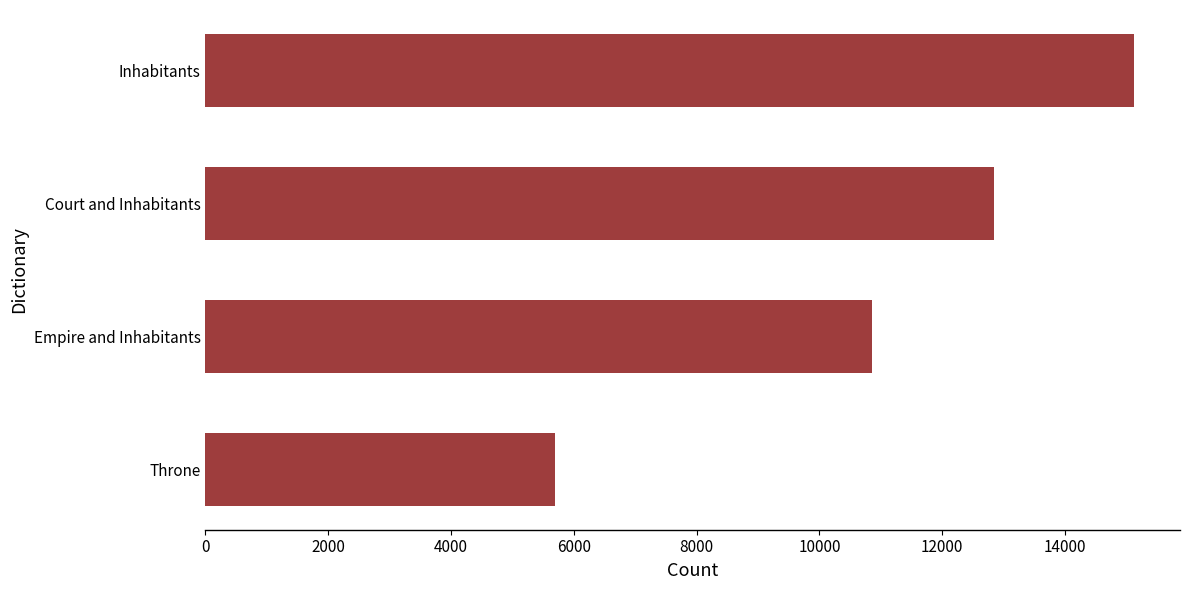

How many values are below 12844?

2